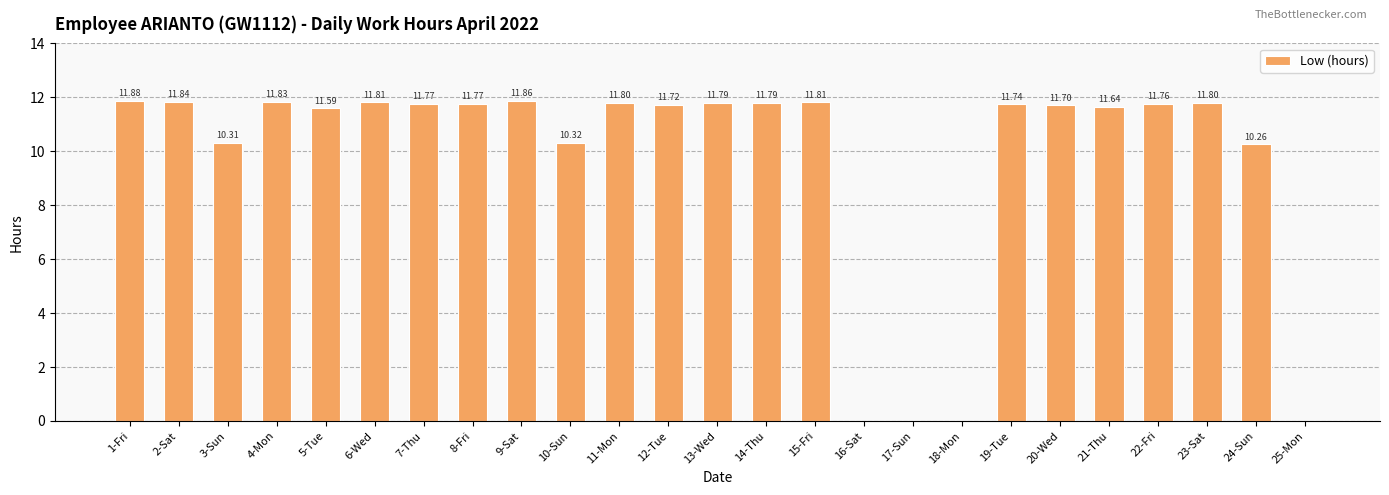

Which category has the highest value across all series?

1-Fri